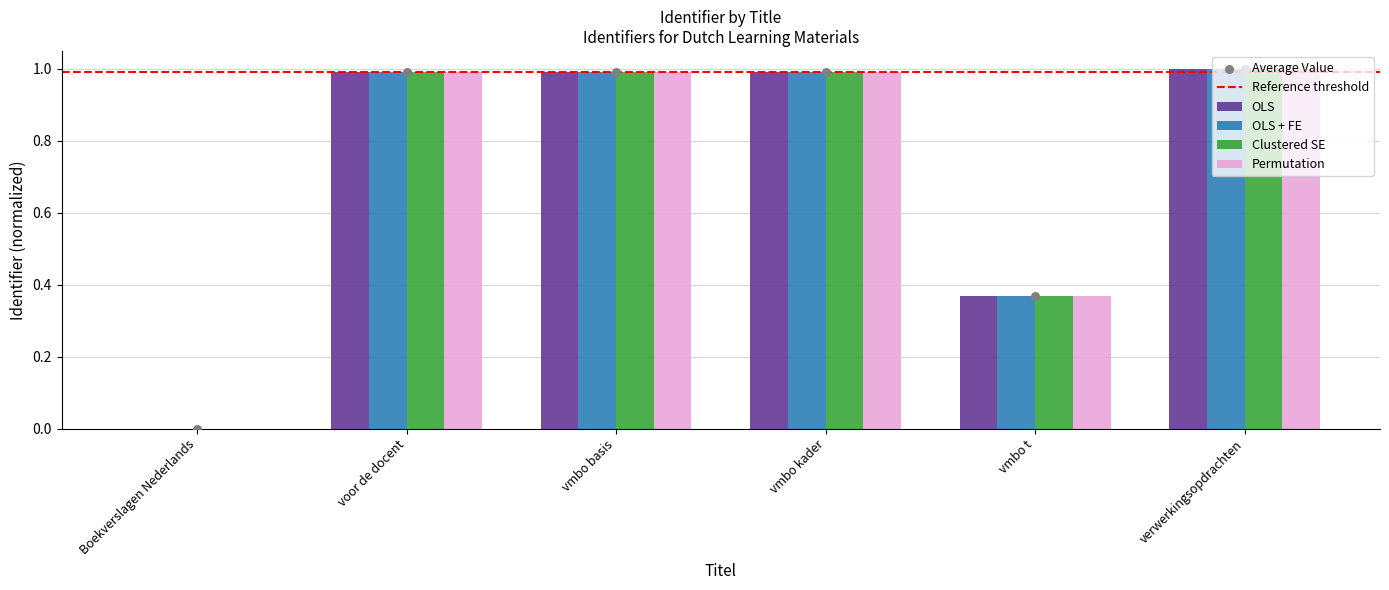

What are all the series names shown in the legend?

OLS, OLS + FE, Clustered SE, Permutation